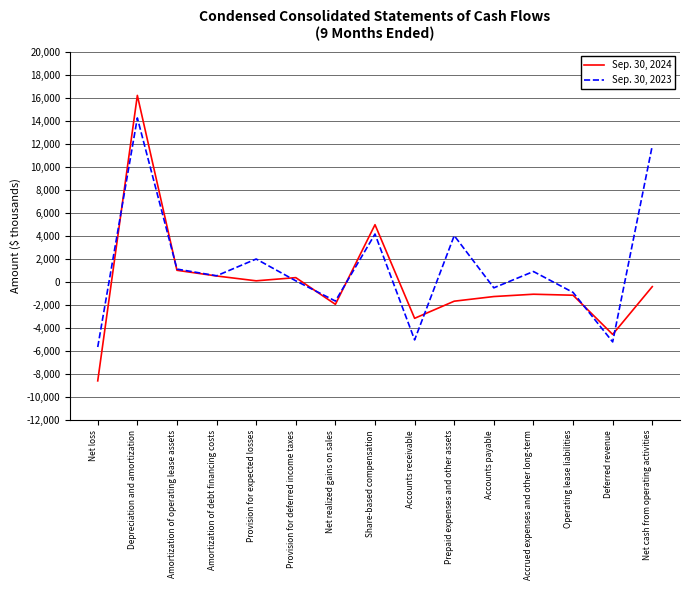

At which category does Sep. 30, 2023 reach its first local valley?

Amortization of debt financing costs